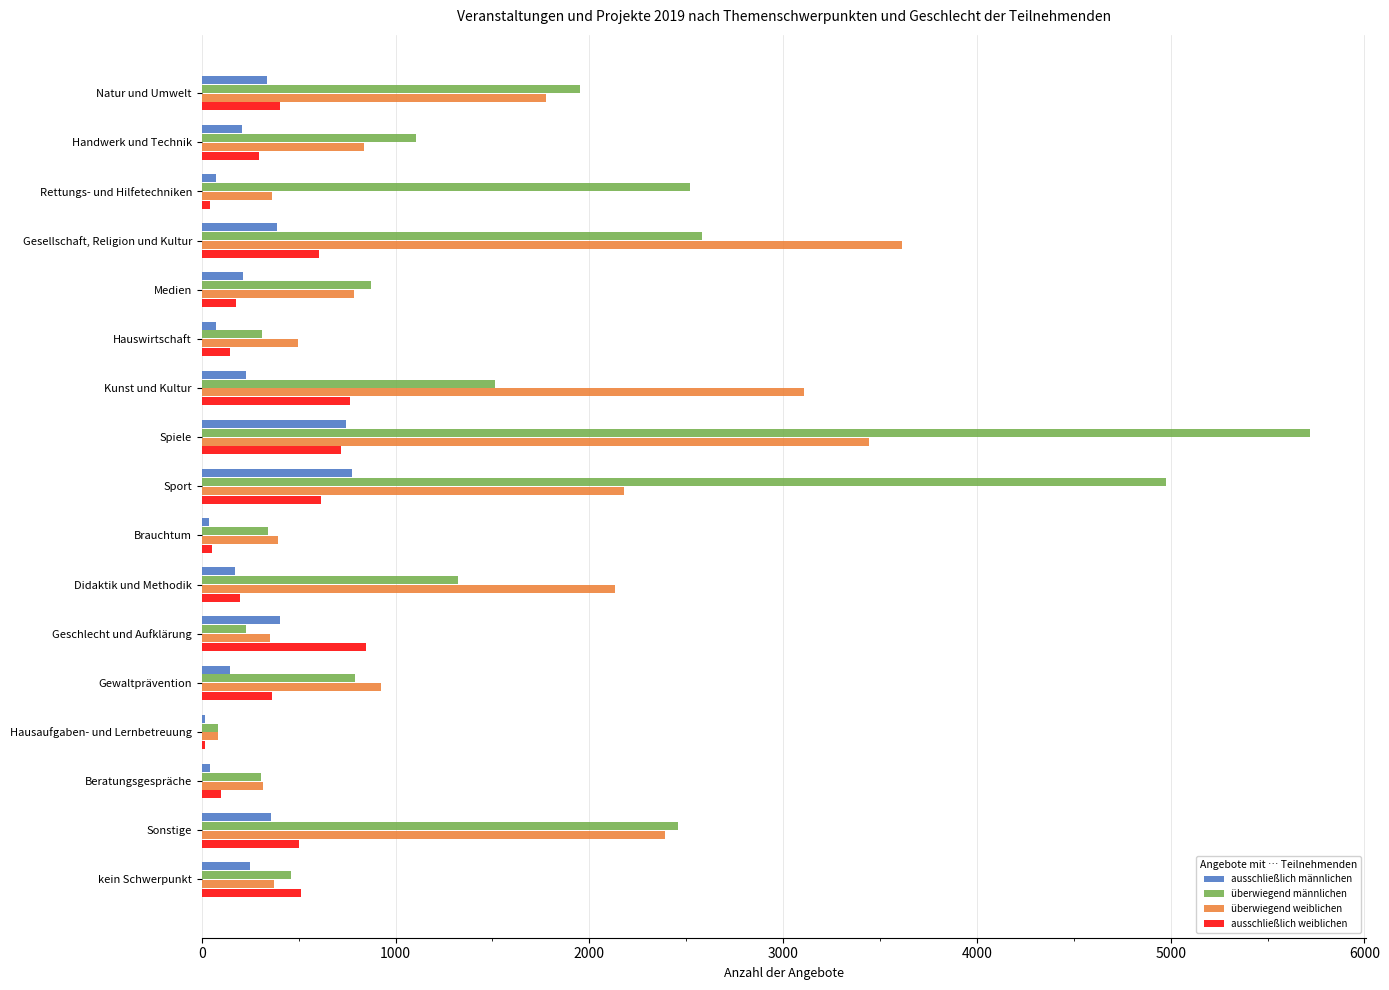

True or false: überwiegend weiblichen has a value of 3109 at Kunst und Kultur.

True